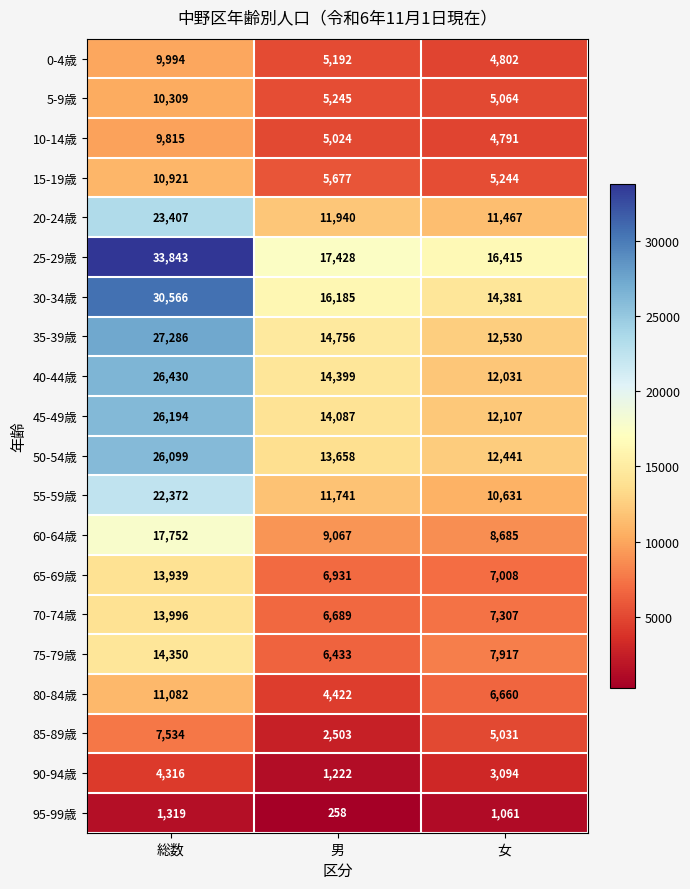

Which series changed the most between 男 and 女?

85-89歳